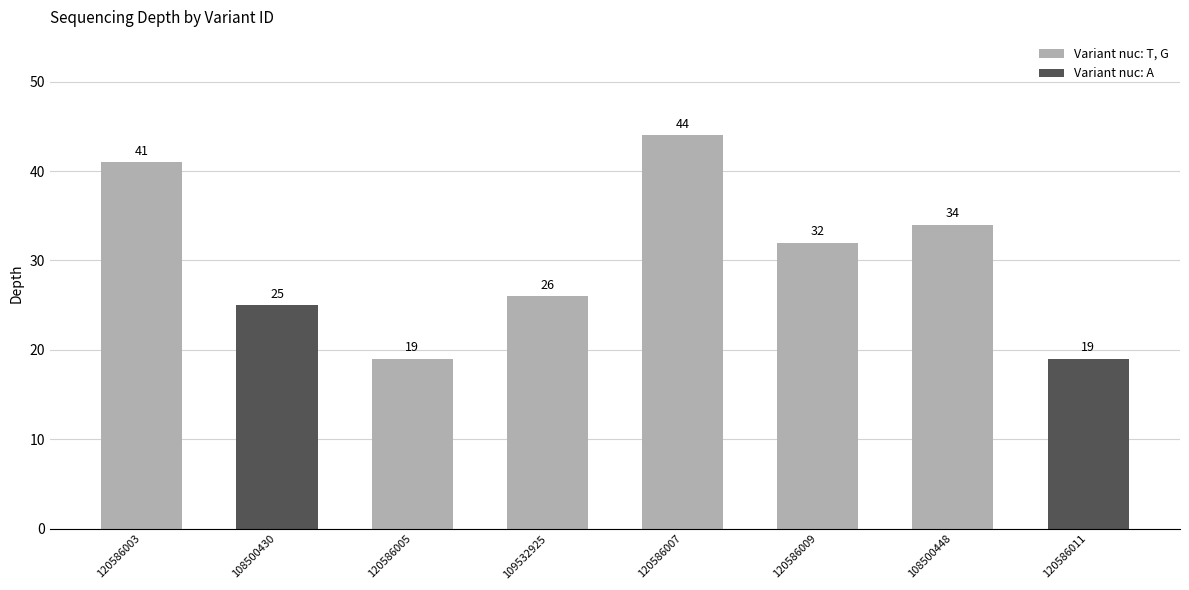

List the labels in order of value, smallest first.

120586005, 120586011, 108500430, 109532925, 120586009, 108500448, 120586003, 120586007